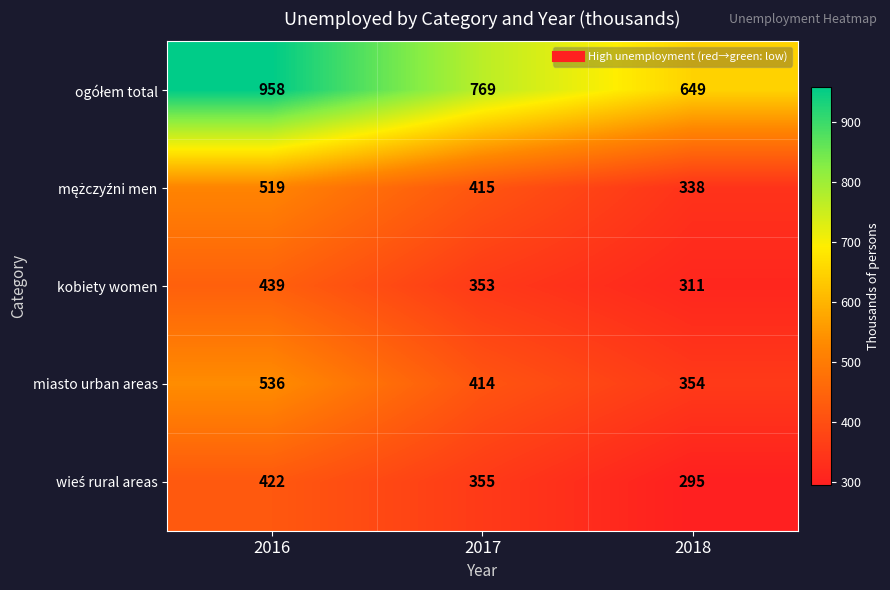

True or false: kobiety women has a value of 180 at 2017.

False